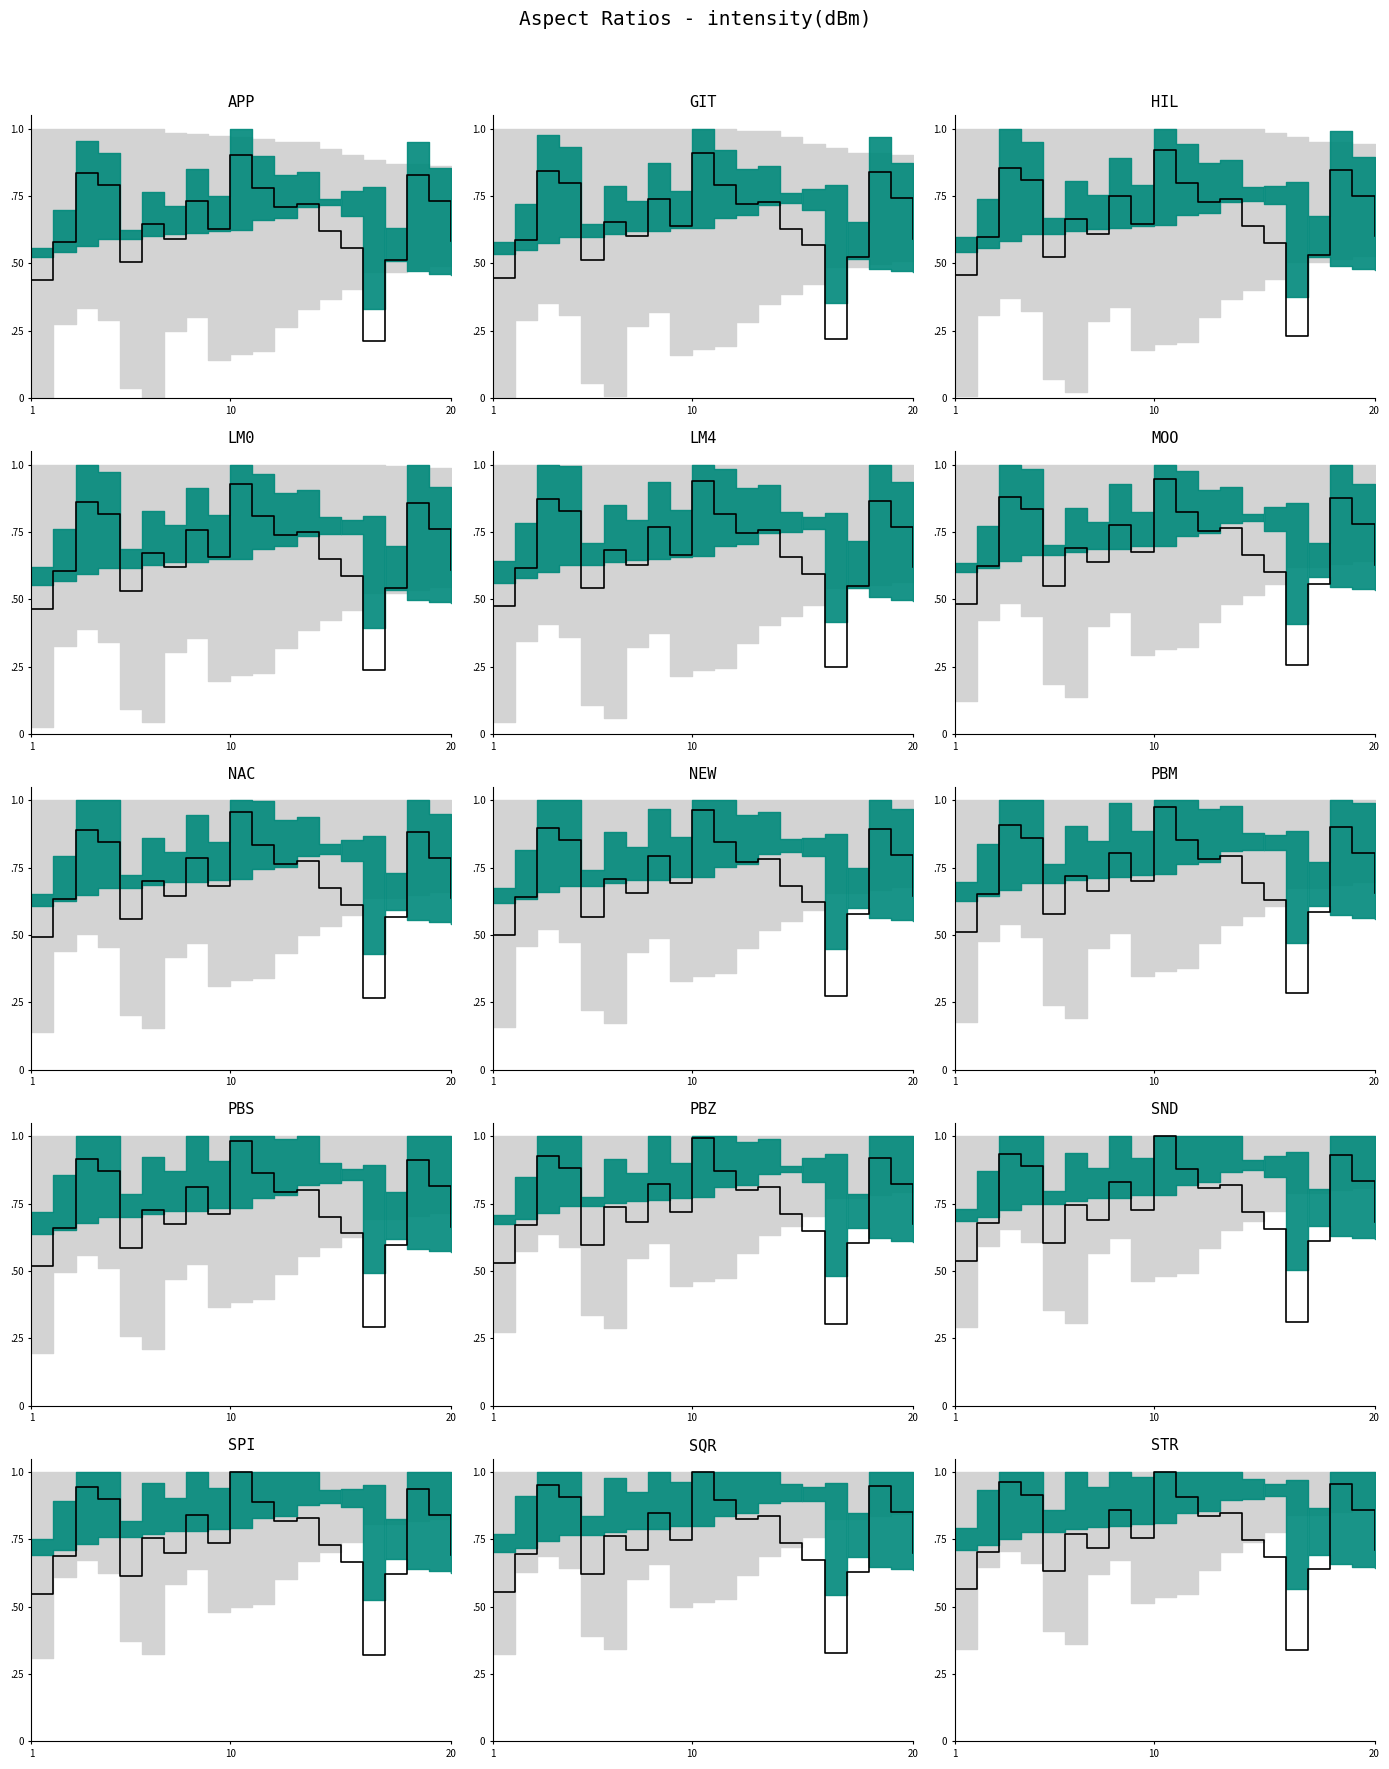

Reading right to left, extract all data points from this chart.

0.7	0.9	1.0	0.6	0.3	0.7	0.7	0.8	0.8	0.9	1.0	0.8	0.9	0.7	0.8	0.6	0.9	1.0	0.7	0.6